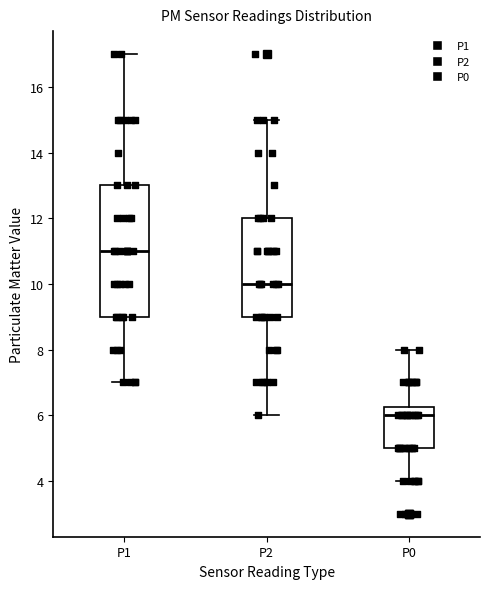

Reading left to right, transcribe this box plot: for each box, give where its median line is, the range the box spans, and where its two whiskers end, as read against the y-axis. The values are not printed on the chart, so give them approximately, as read against the axis.

P1: median 11.0, box 9.0 to 13.0, whiskers 7.0 to 17.0
P2: median 10.0, box 9.0 to 12.0, whiskers 6.0 to 15.0
P0: median 6.0, box 5.0 to 6.2, whiskers 4.0 to 8.0